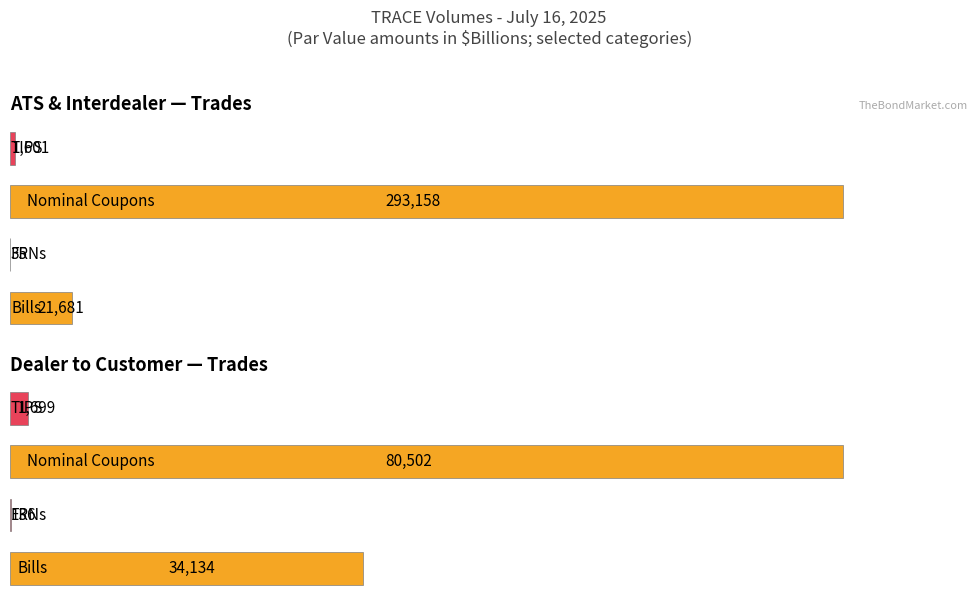

What is the total value across all series at TIPS?

3315.6